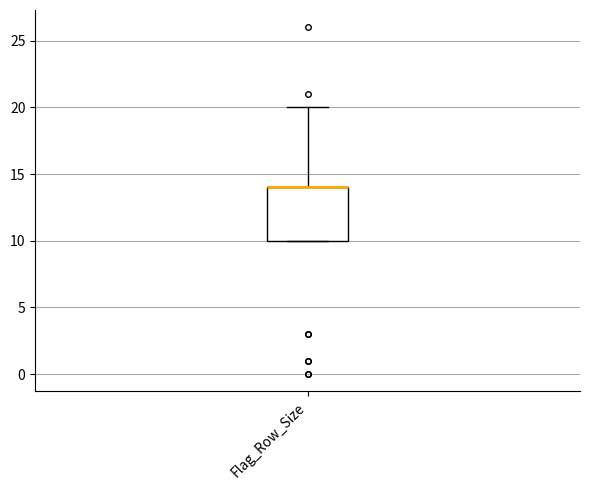

Read this box plot against the y-axis: the position of the median line, the range covered by the box, and the ends of both whiskers. The values are not printed on the chart, so give them approximately, as read against the axis.

median 14 (drawn on the box's upper edge), box 10 to 14, whiskers 10 to 20